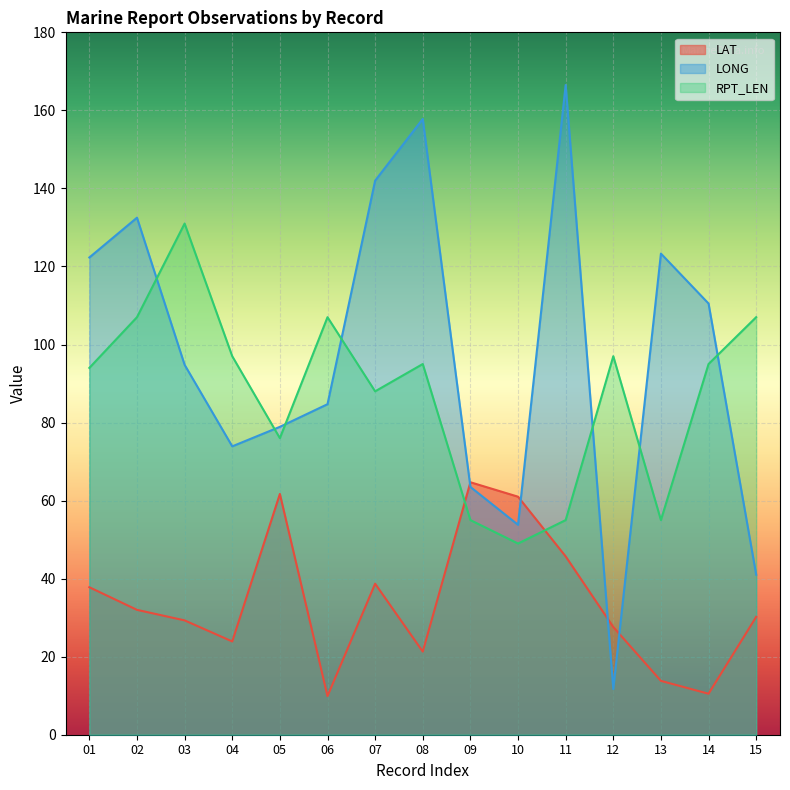

Between 04 and 12, which is larger?

12